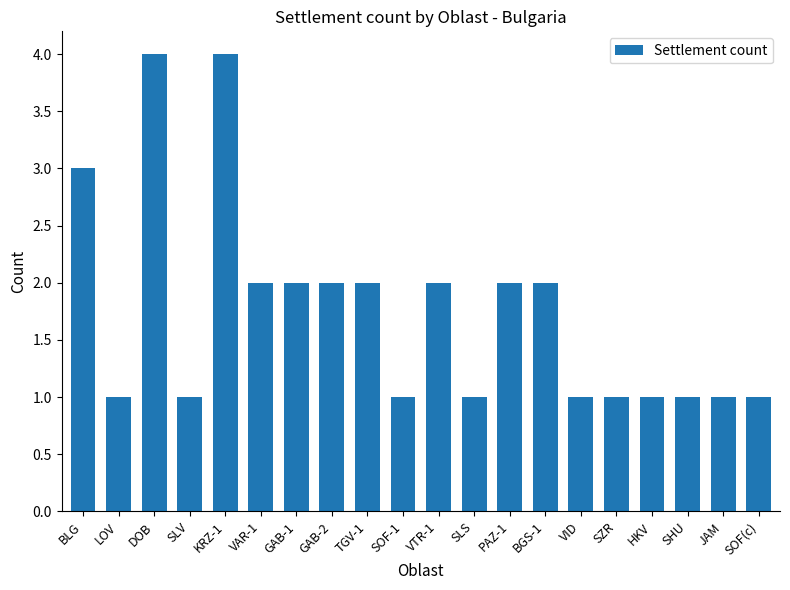

Count the values in the range 1 to 2.

17